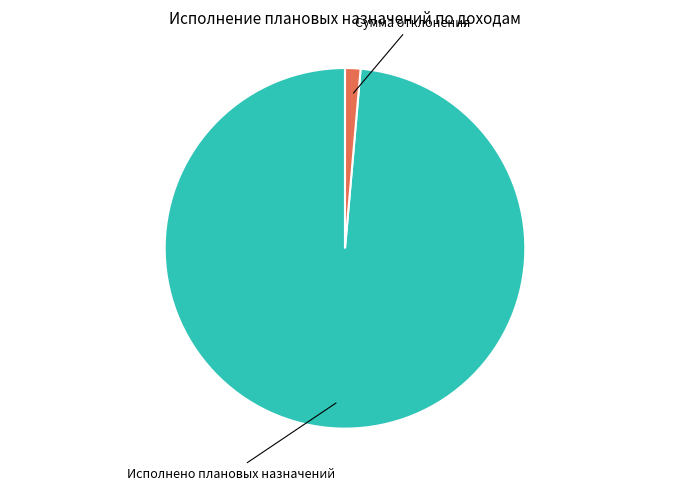

What is the majority slice?

Исполнено плановых назначений